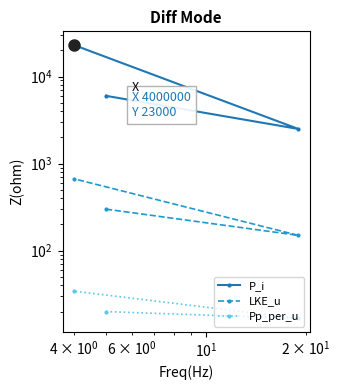

Which series has the largest total across all categories?

P_i